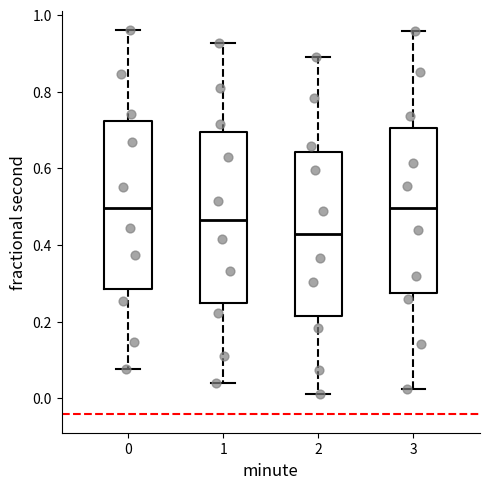

Where is the upper edge of the box at x = 3 on the y-axis? The values are not printed on the chart, so give them approximately, as read against the axis.

0.70